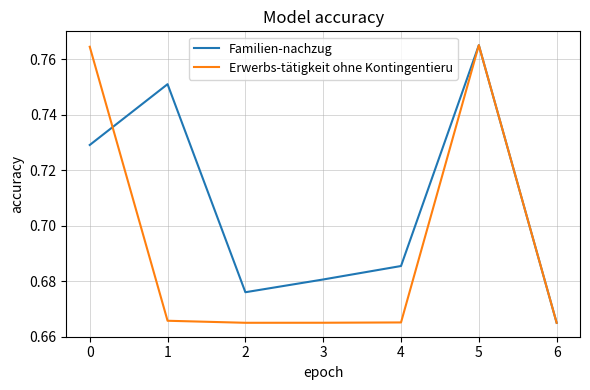

List the series in order of their overall mean, lowest first.

Erwerbs-tätigkeit ohne Kontingentieru, Familien-nachzug